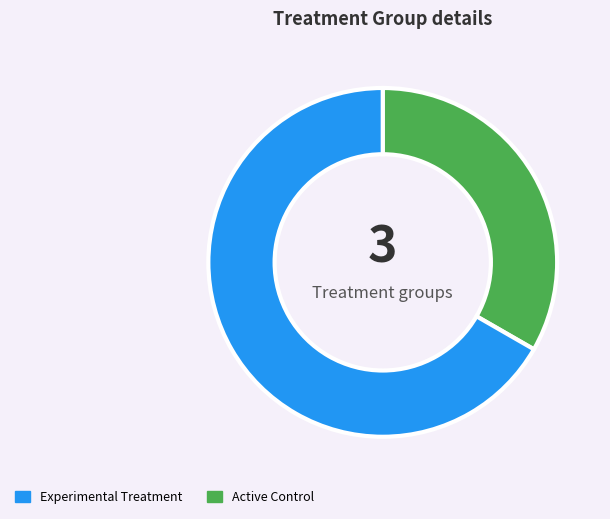

Does any single category account for the majority?

Yes